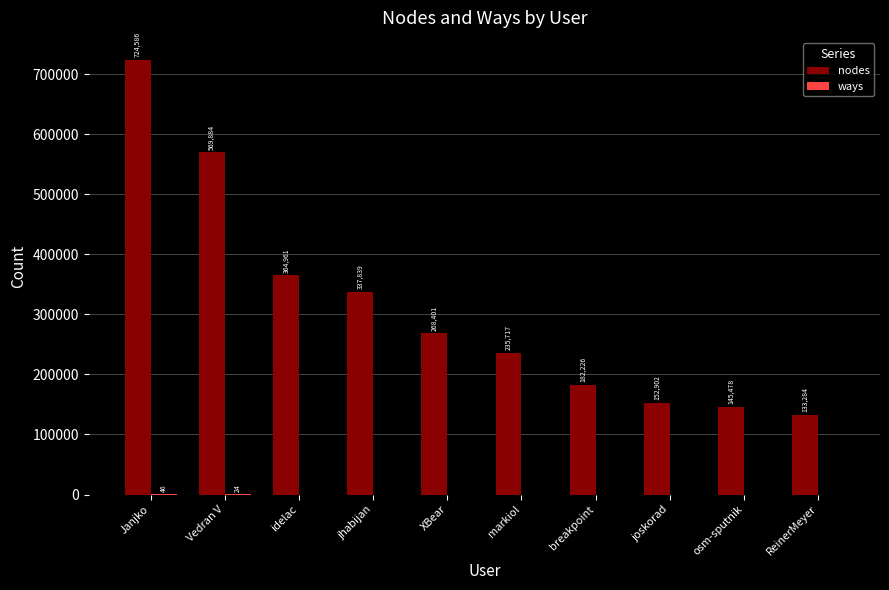

What is the sum of all nodes values?

3115278